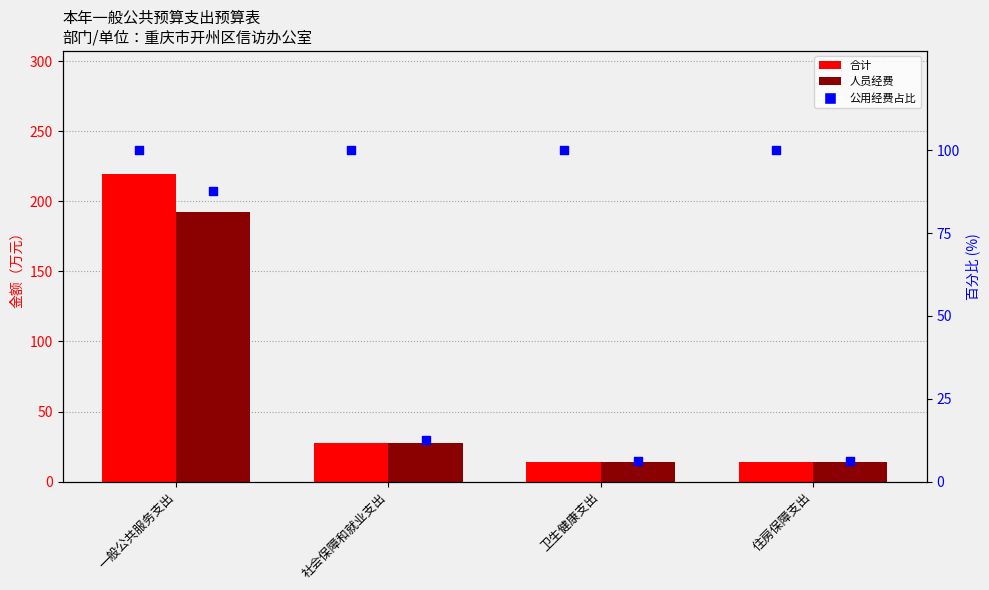

Is the value of 合计 at 住房保障支出 greater than the value of 人员经费 at 一般公共服务支出?

No